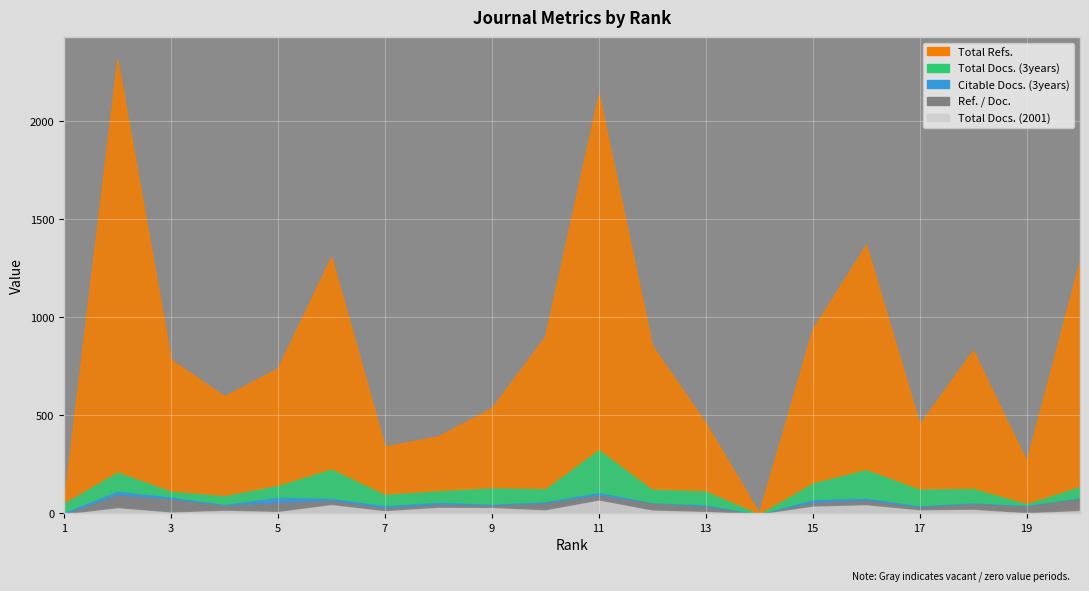

True or false: Ref. / Doc. has more than 0 interior local peaks.

True